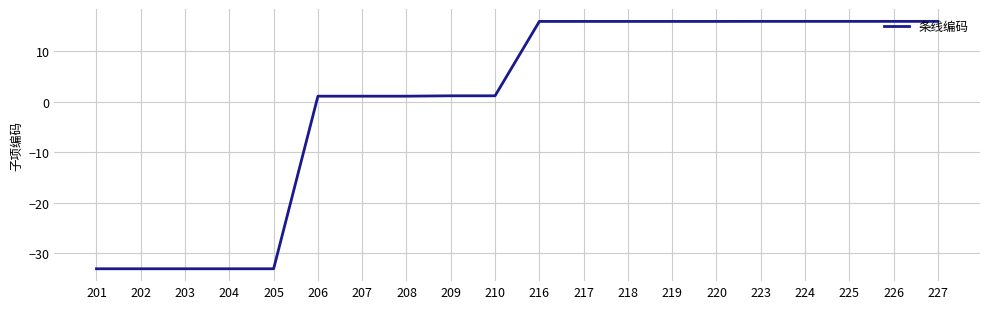

At which label does the data first exceed 15?

216